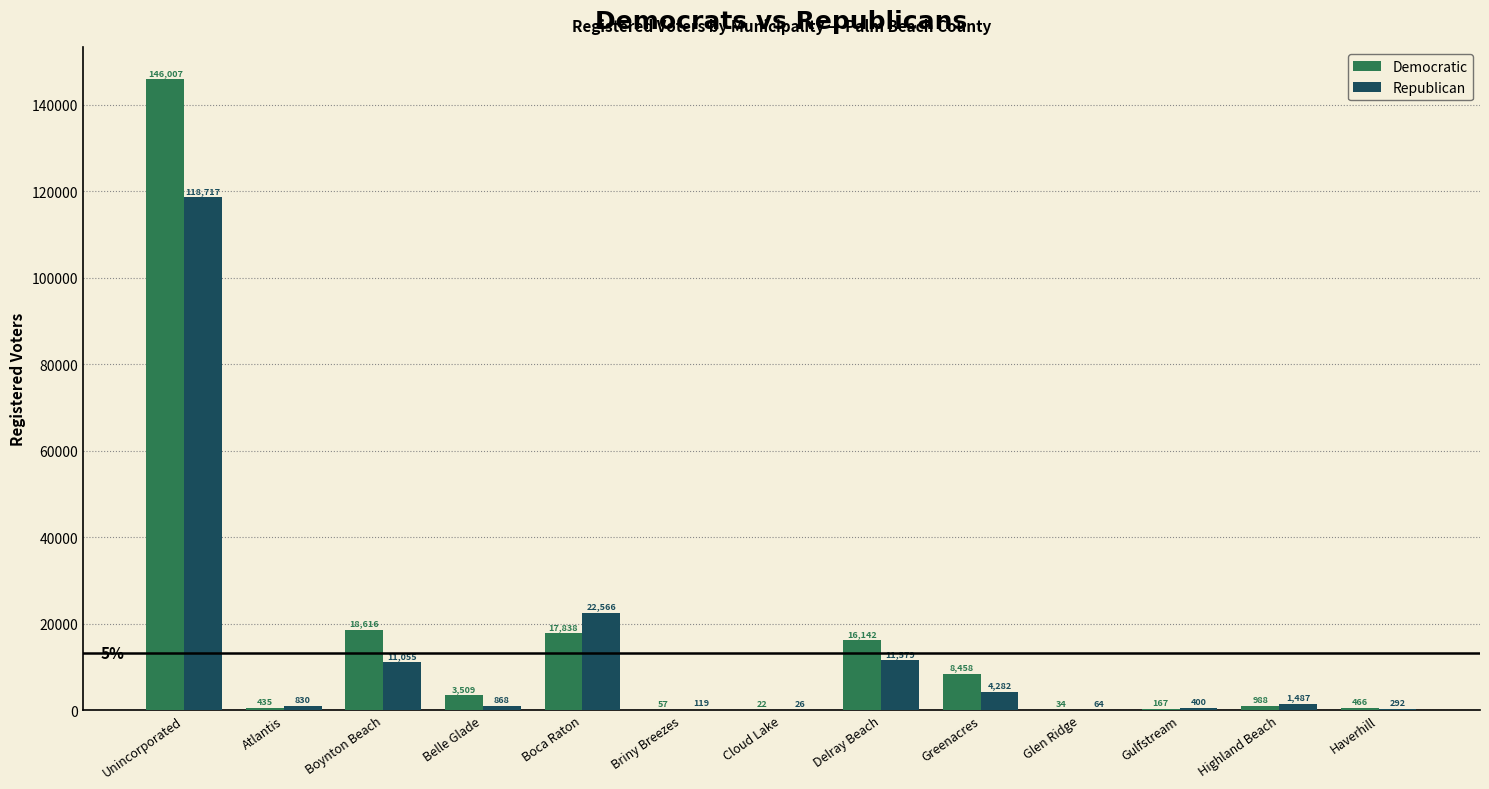

Reading left to right, transcribe all the data shown in this chart.

Democratic: Unincorporated=146007	Atlantis=435	Boynton Beach=18616	Belle Glade=3509	Boca Raton=17838	Briny Breezes=57	Cloud Lake=22	Delray Beach=16142	Greenacres=8458	Glen Ridge=34	Gulfstream=167	Highland Beach=988	Haverhill=466
Republican: Unincorporated=118717	Atlantis=830	Boynton Beach=11055	Belle Glade=868	Boca Raton=22566	Briny Breezes=119	Cloud Lake=26	Delray Beach=11579	Greenacres=4282	Glen Ridge=64	Gulfstream=400	Highland Beach=1487	Haverhill=292